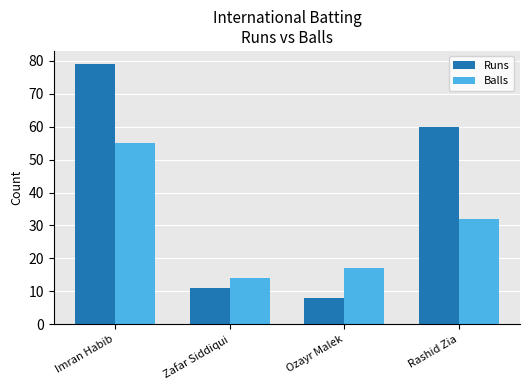

The value of Runs at Ozayr Malek is 8. True or false?

True